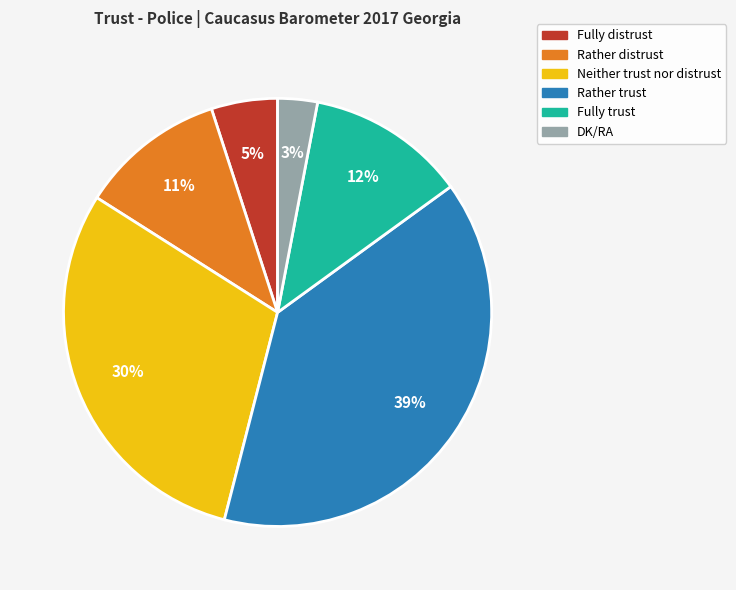

Is there a majority slice in this chart?

No